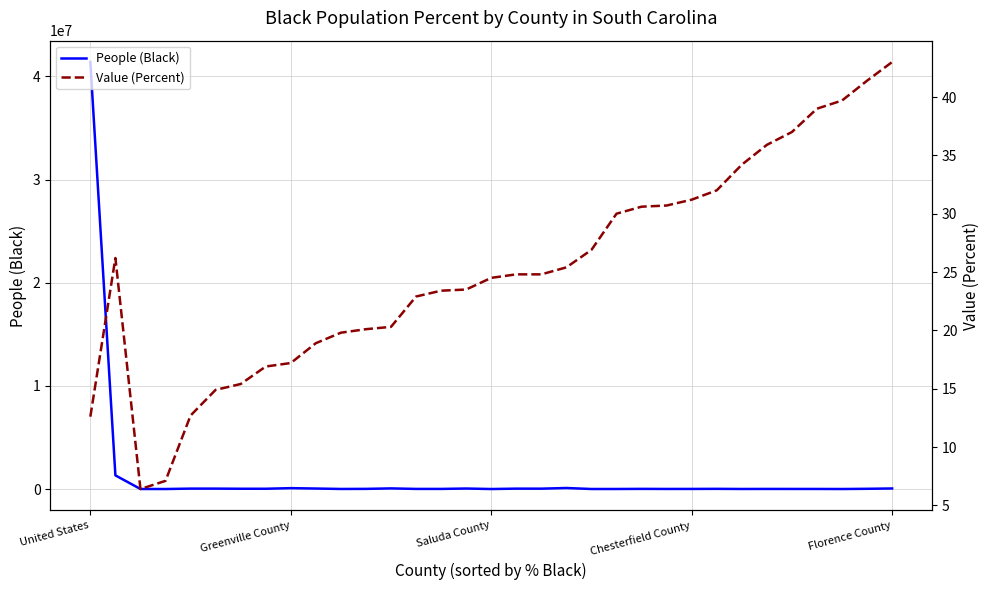

What is the value of the People (Black) point at the 28th from the left?

13837.0